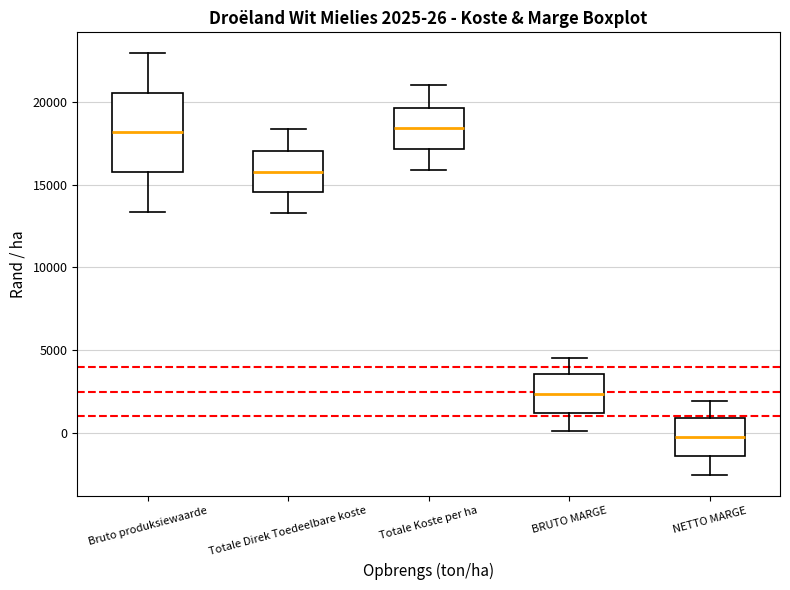

Which box's median line is the lowest?

NETTO MARGE